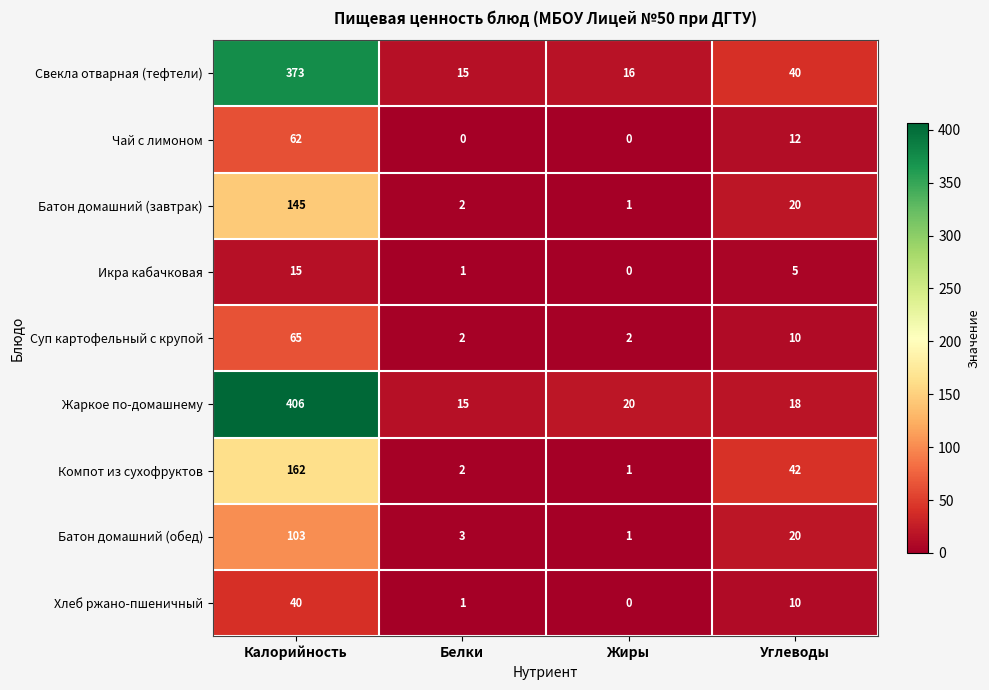

What is the maximum value shown in the chart?

406